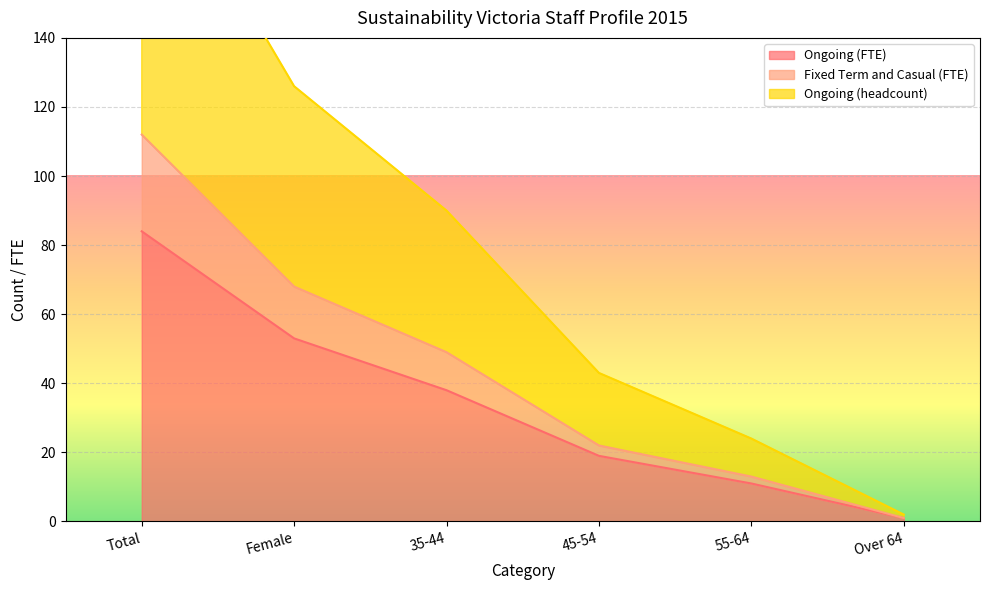

What is the spread (max minus min) of values at 45-54?

24